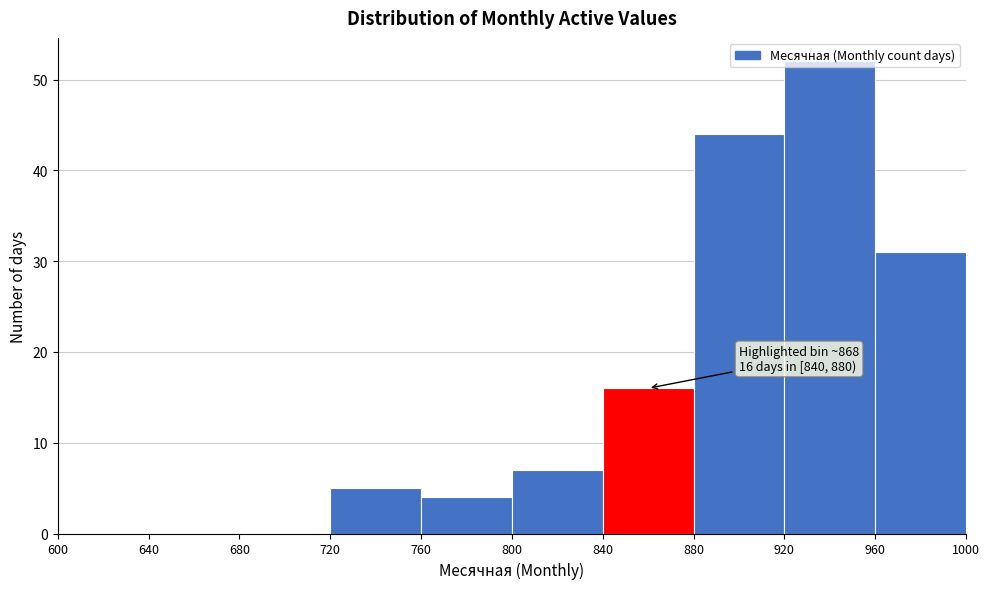

Over which range of the x-axis is the bar tallest?

920 to 960